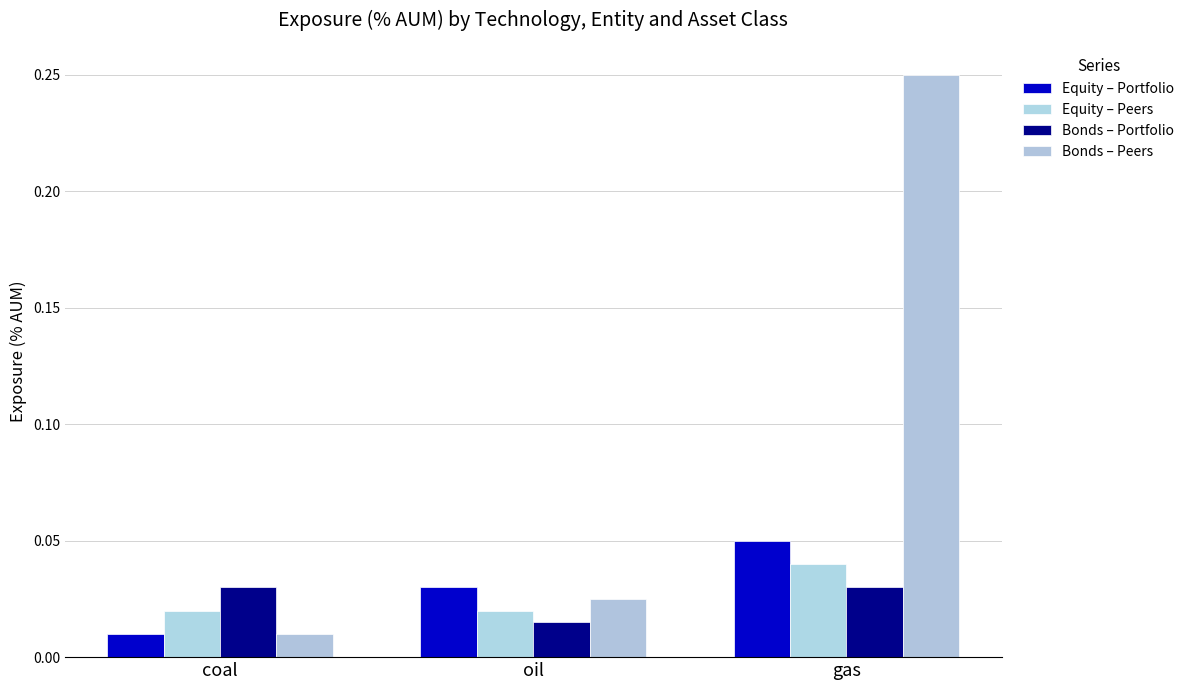

Count the number of categories in the chart.

3